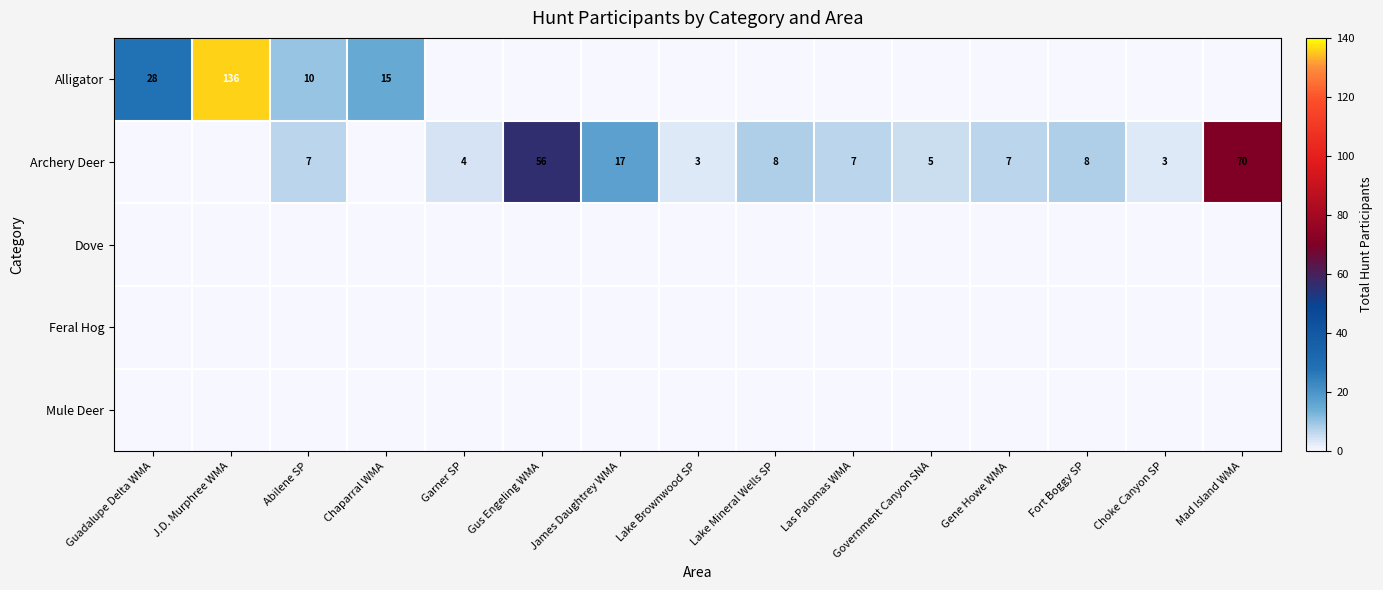

What is the sum of the Archery Deer values at Mad Island WMA and Government Canyon SNA?

75